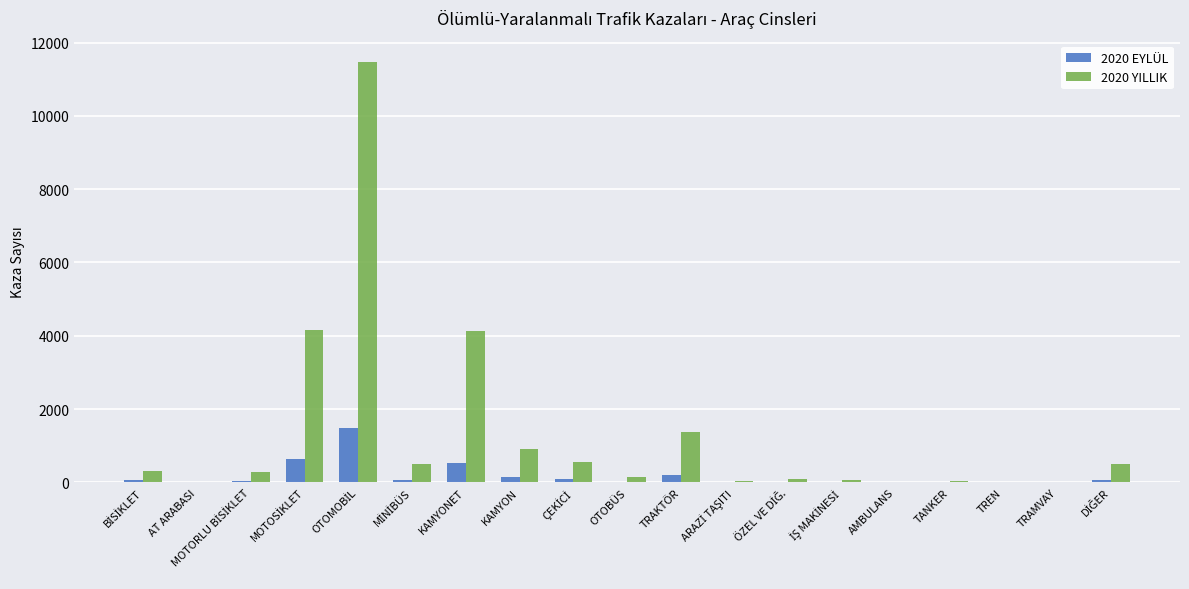

The 2020 YILLIK series shows 4120 at KAMYONET. True or false?

True